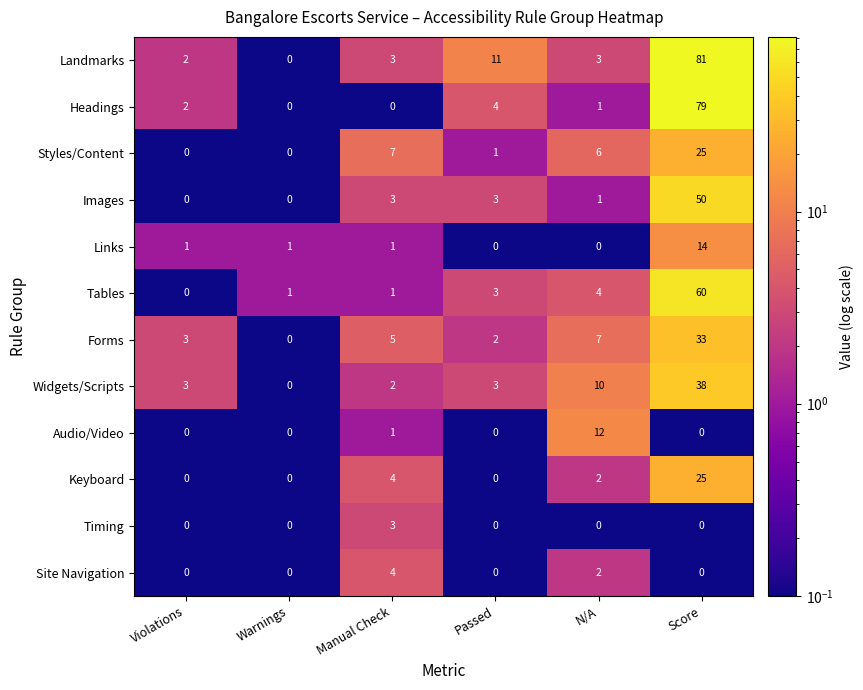

The Timing series shows 0 at Warnings. True or false?

True